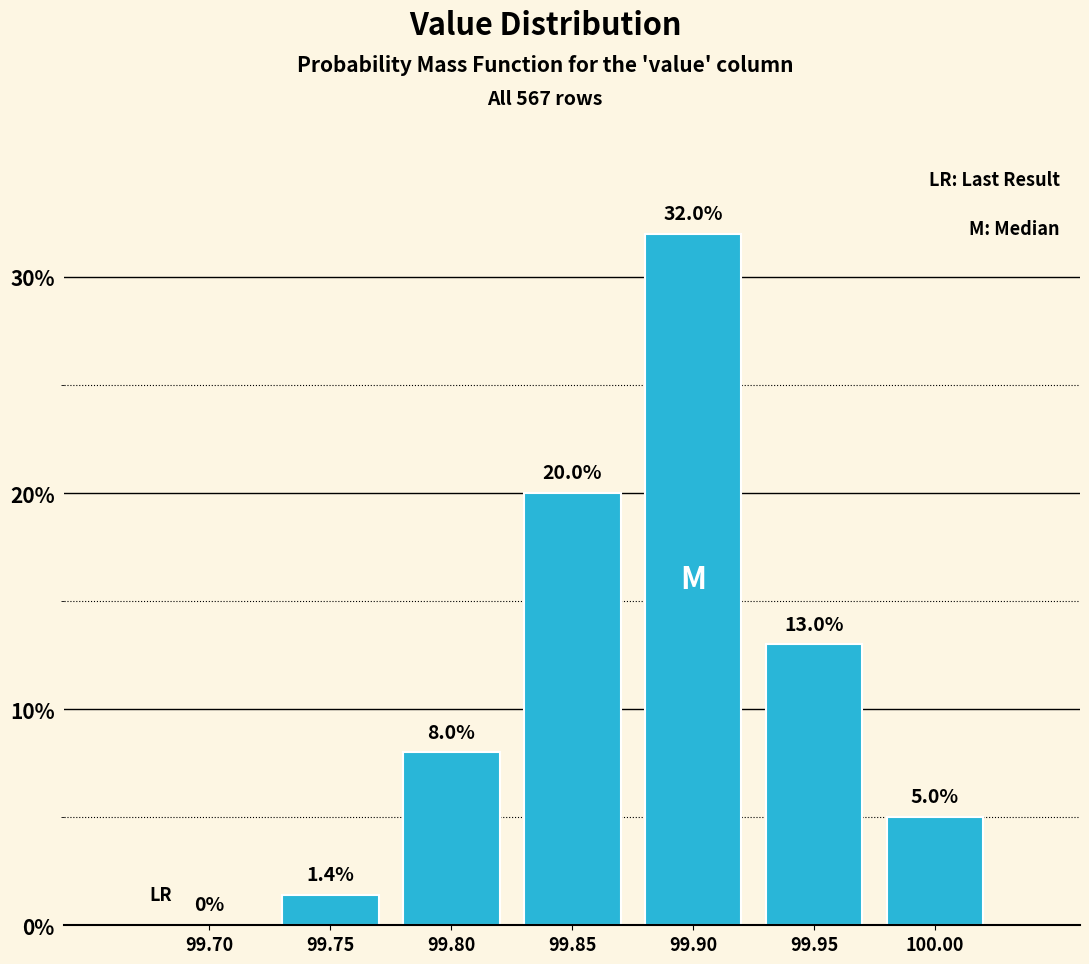

Reading right to left, what are all the values shown in this chart?

100.00=5.0	99.95=13.0	99.90=32.0	99.85=20.0	99.80=8.0	99.75=1.4	99.70=0.0